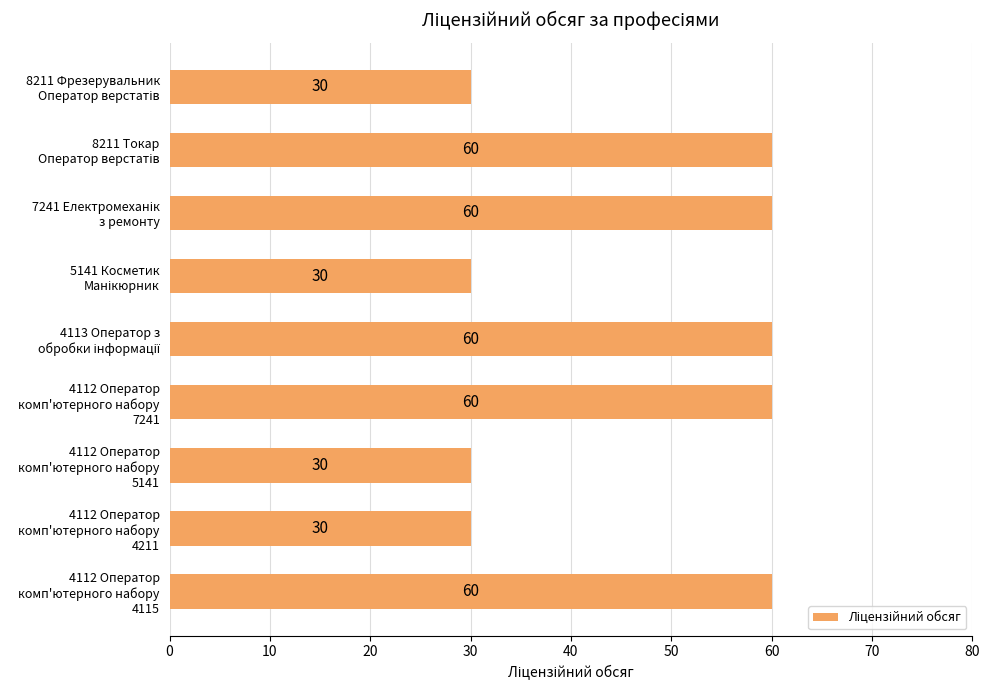

What is the difference between the maximum and minimum values?

30